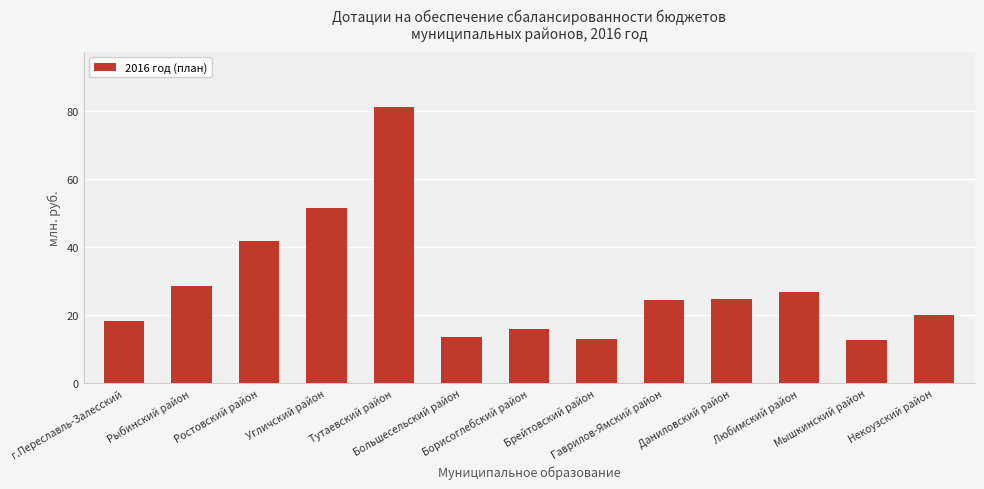

The value at Даниловский район is 24.7. True or false?

True